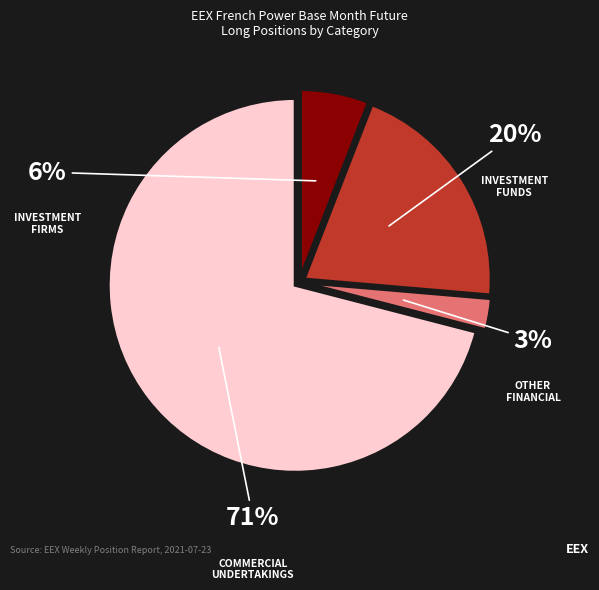

To the nearest percent, what is the average slice percentage?

25%